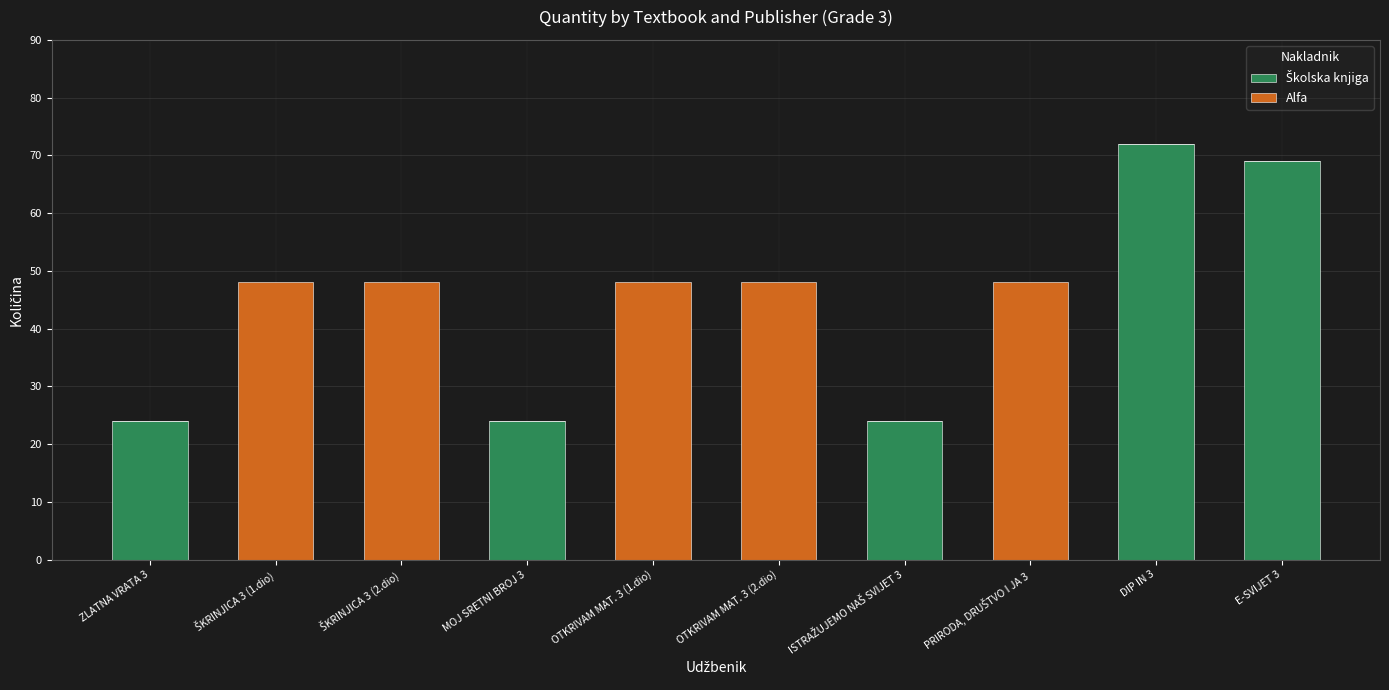

What is the label of the 8th bar from the right?

ŠKRINJICA 3 (2.dio)